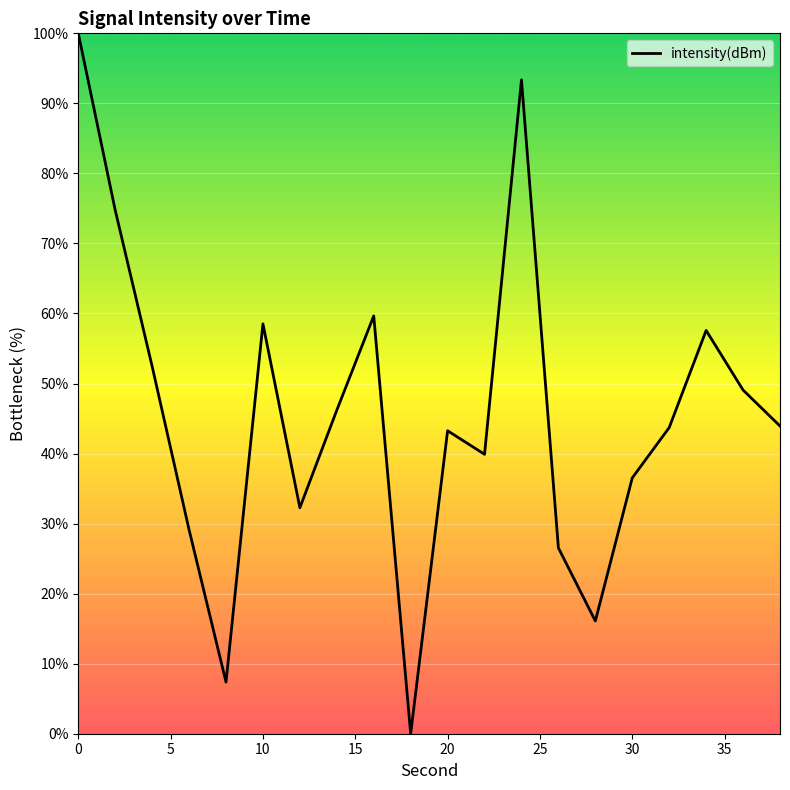

What is the maximum value shown in the chart?

100.0